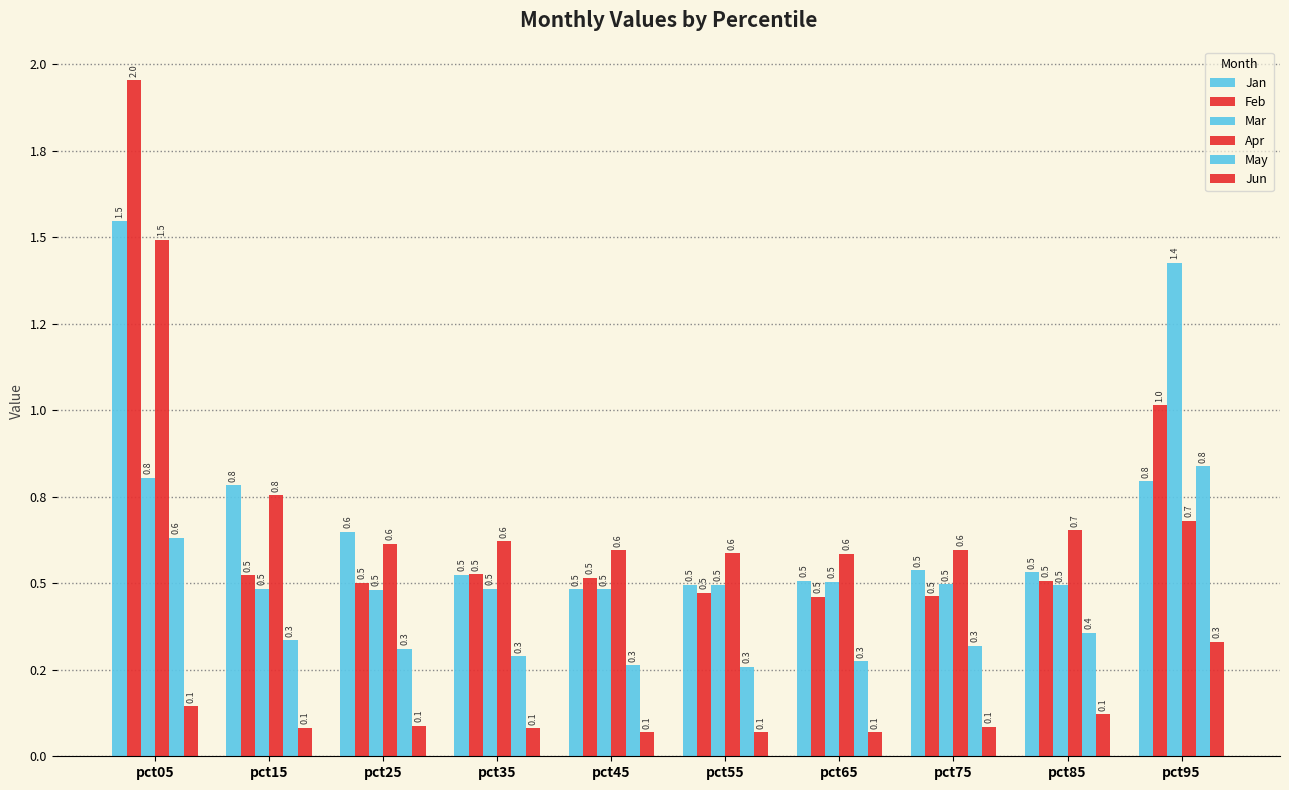

Are the bars horizontal?

No